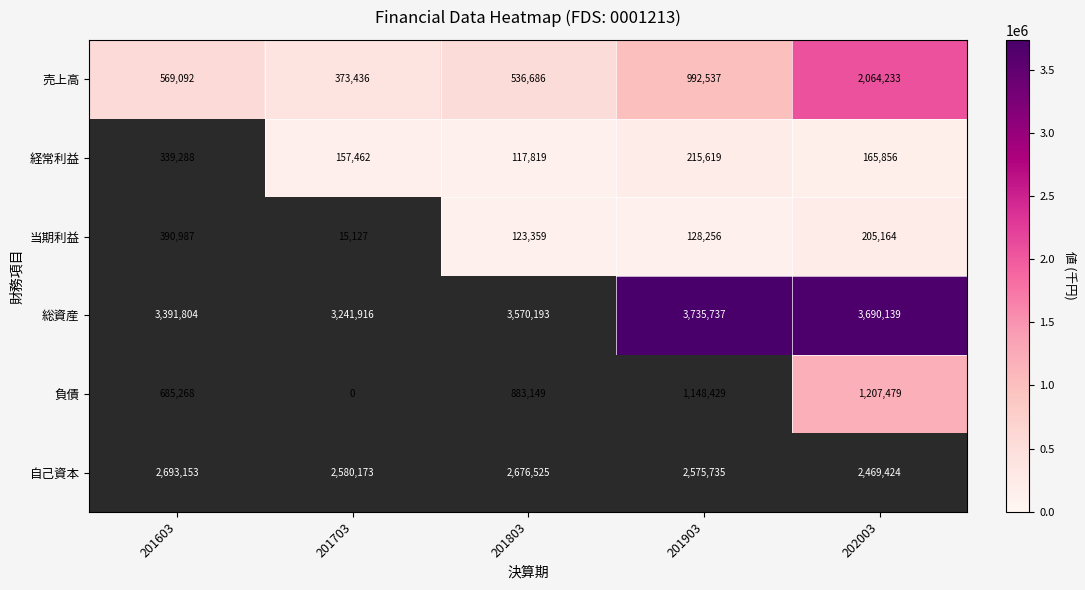

True or false: 売上高 has a value of 2064233 at 202003.

True